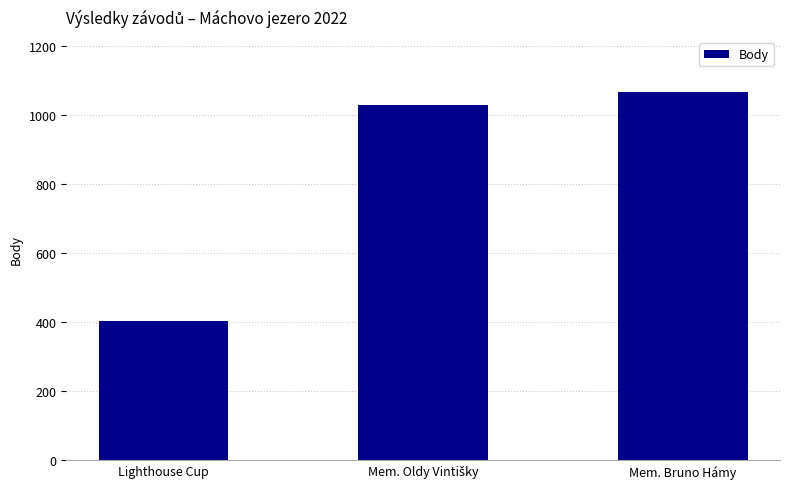

At which category does the chart reach its minimum across all series?

Lighthouse Cup